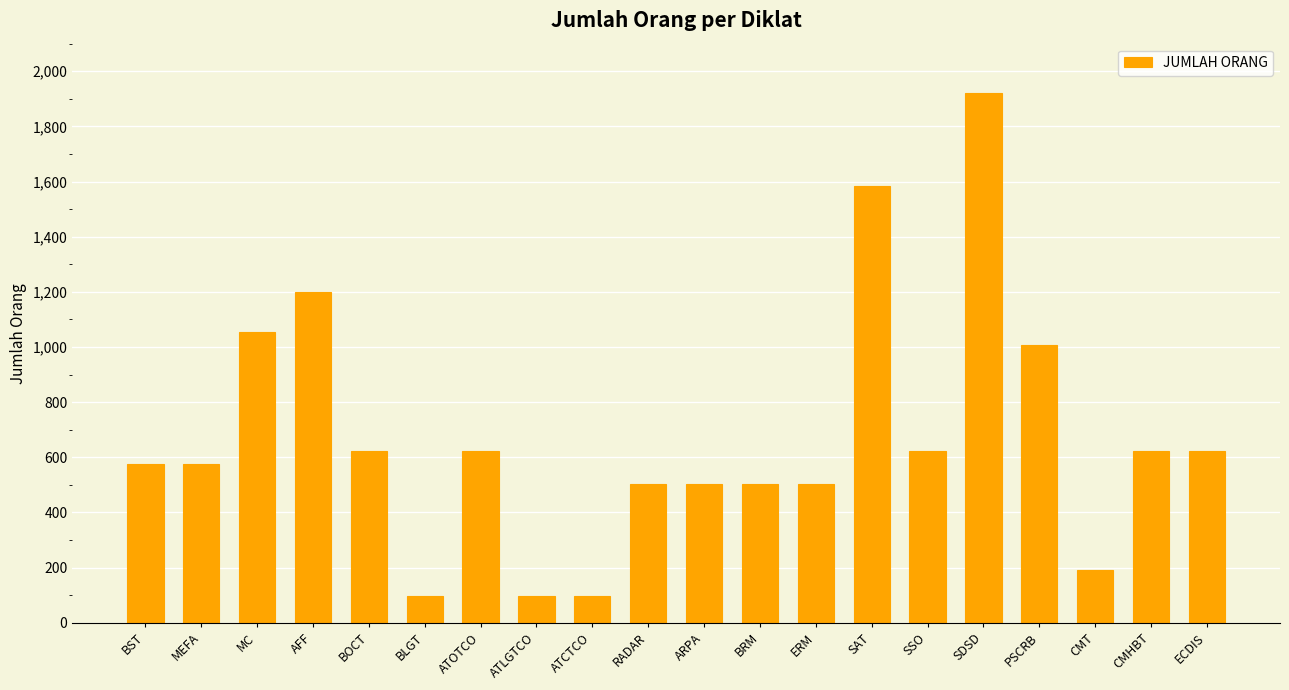

Which category has the highest value across all series?

SDSD